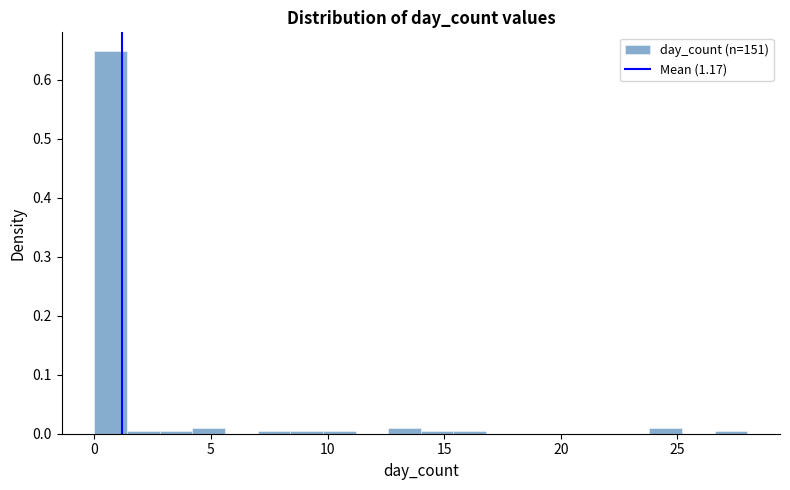

Around what value on the x-axis is the tallest bar? Give the approximate position of its centre, as read against the axis.

0.5